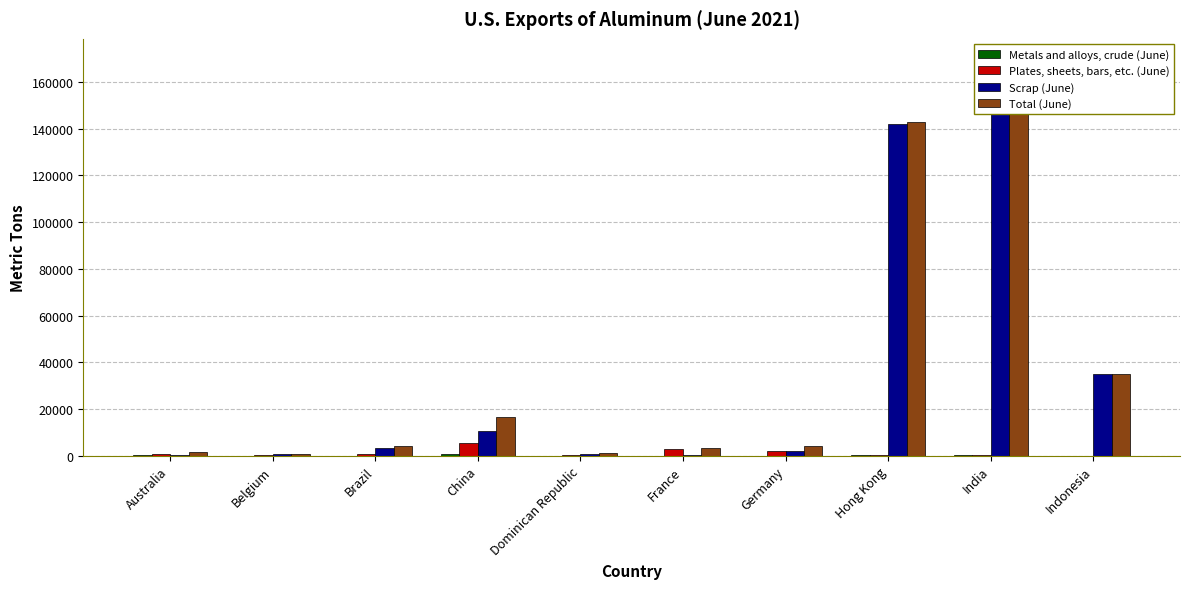

At which category is the sum across all series the highest?

India